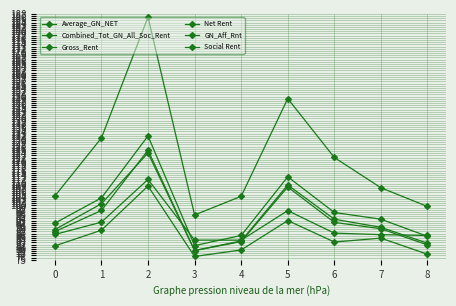

Rank the categories by Gross_Rent value from highest to lowest.

2, 5, 1, 6, 7, 0, 4, 8, 3